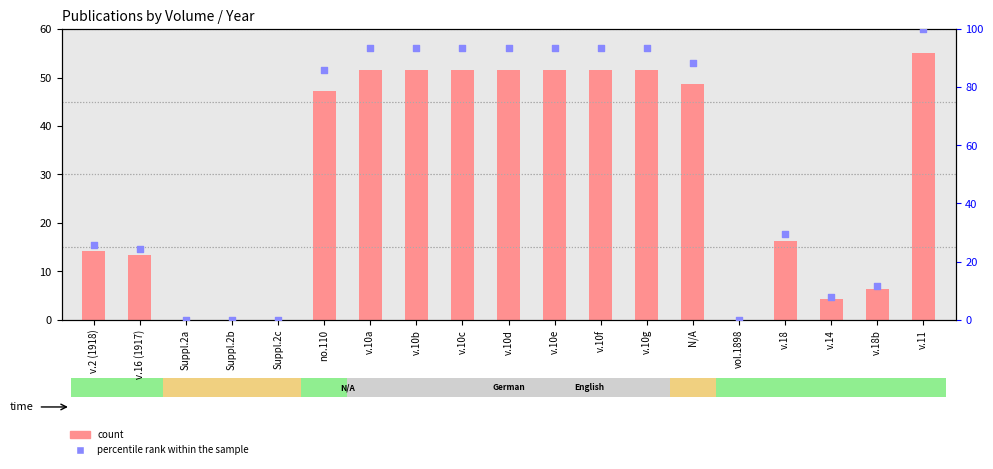

What are all the series names shown in the legend?

count, percentile rank within the sample